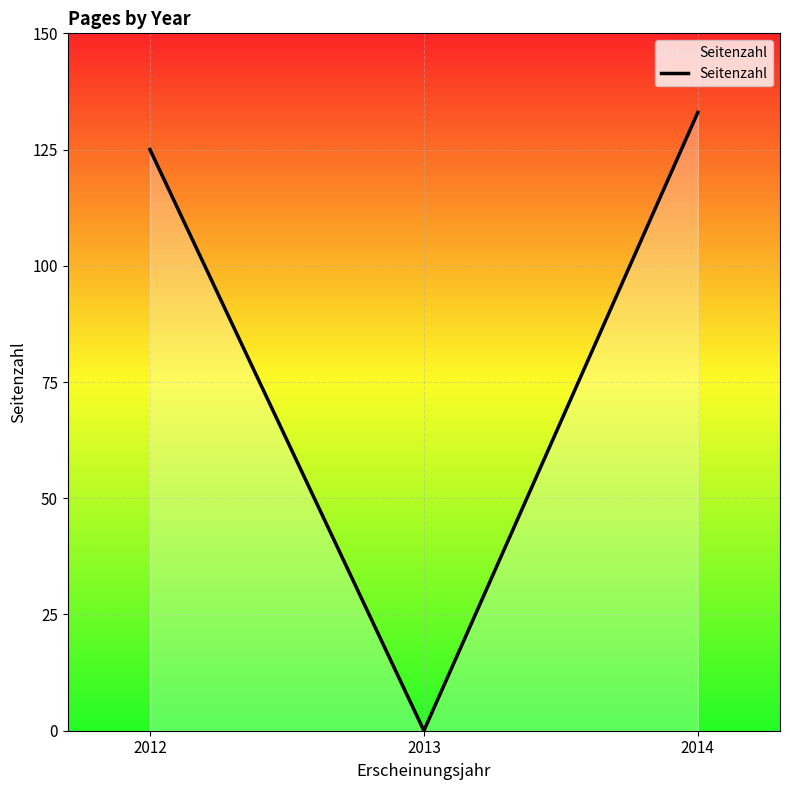

How many positive values are there?

2